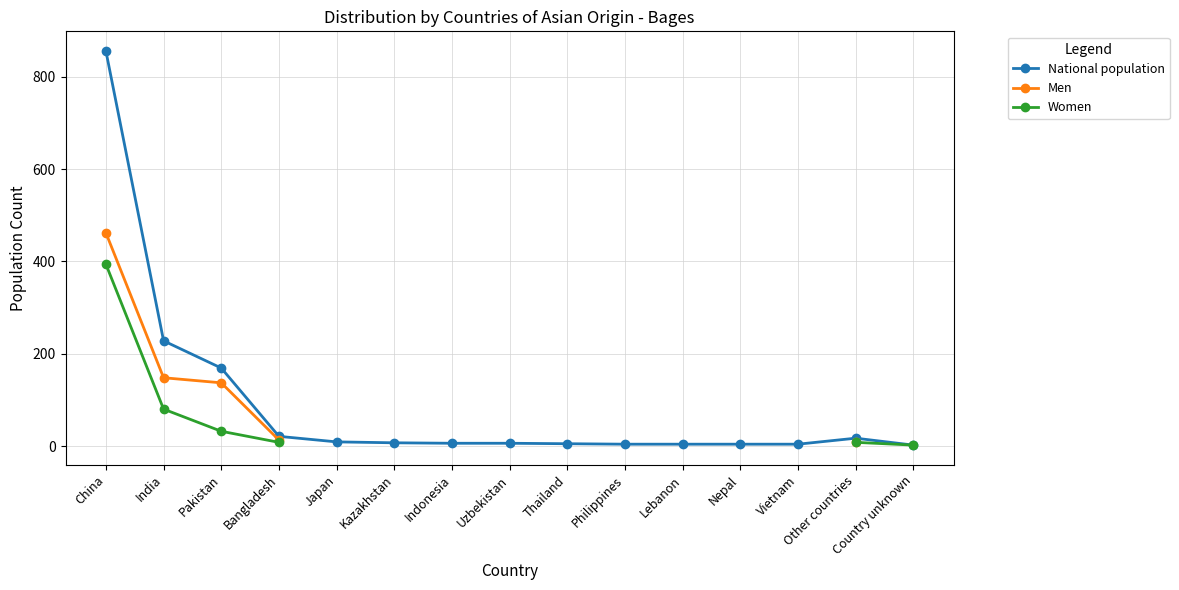

What is the lowest value of the Men series?

9.0